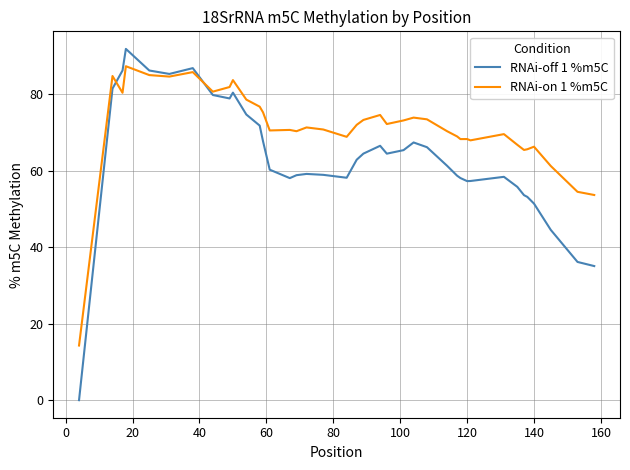

What is the maximum value shown in the chart?

91.9